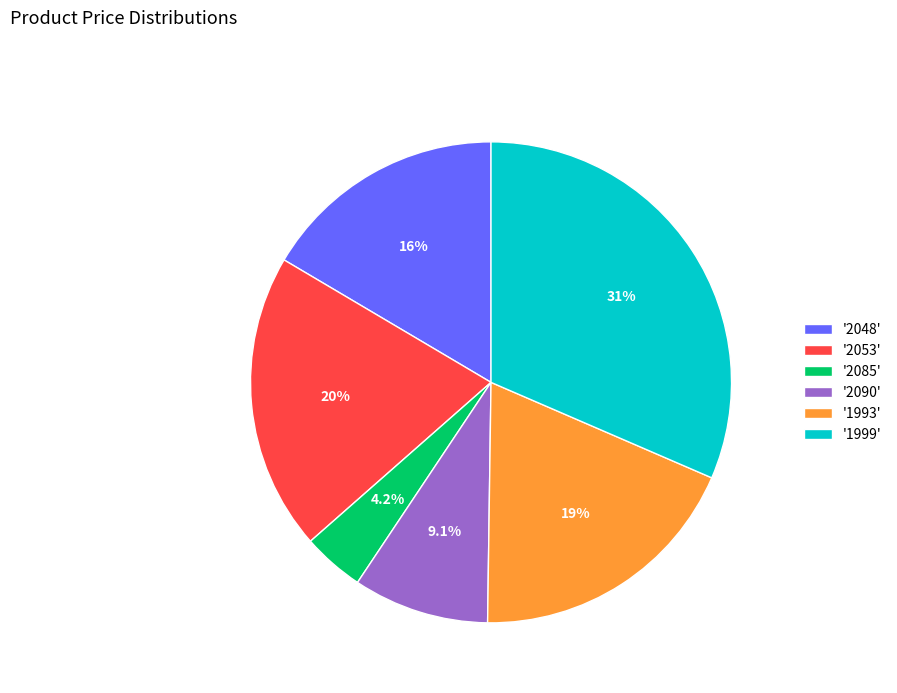

What percentage is NOT represented by '2053'?

80.0%